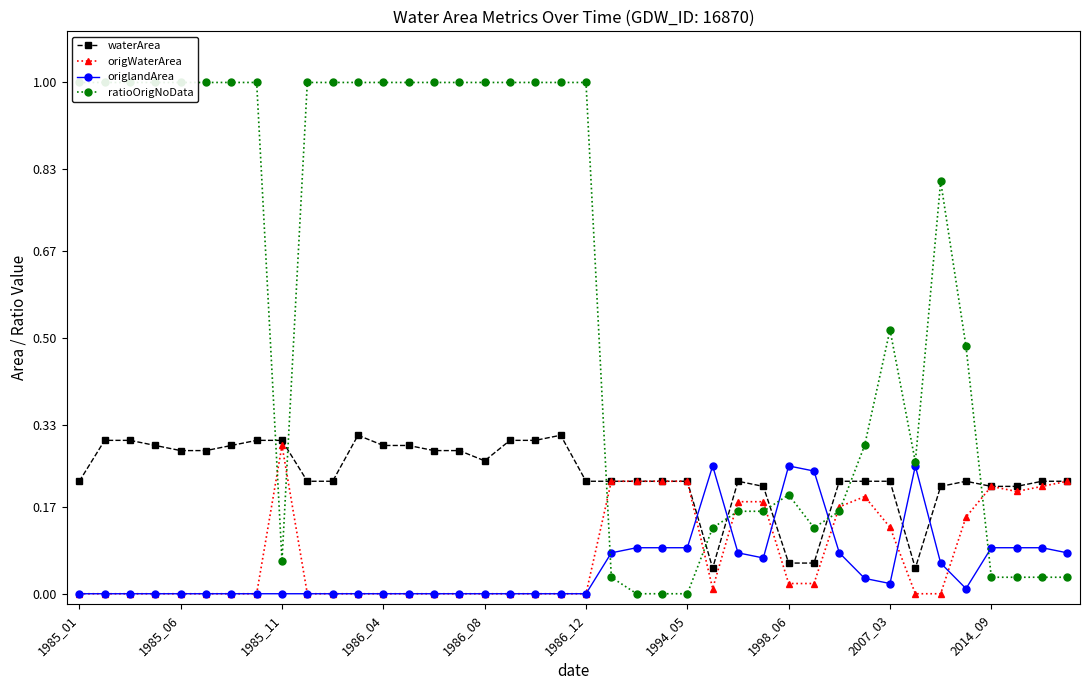

True or false: origlandArea has a value of 0.2 at 33.

True